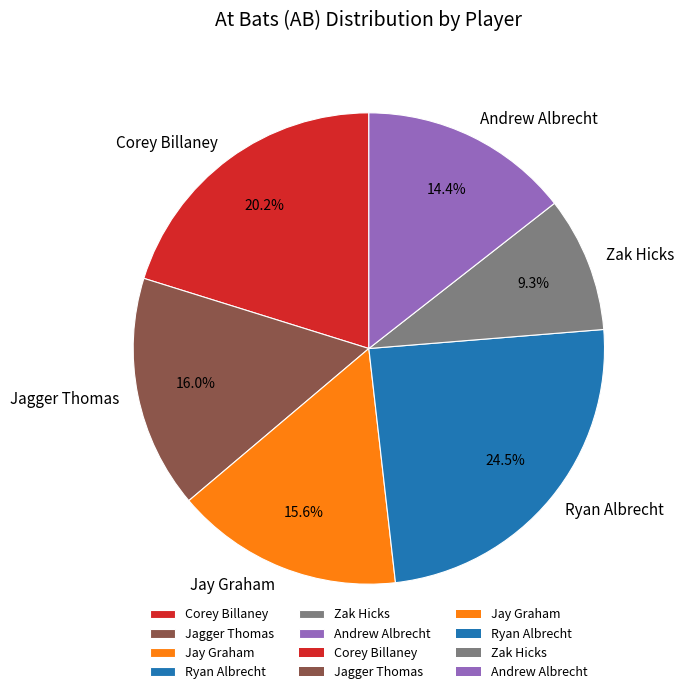

Count the number of slices in the pie.

6